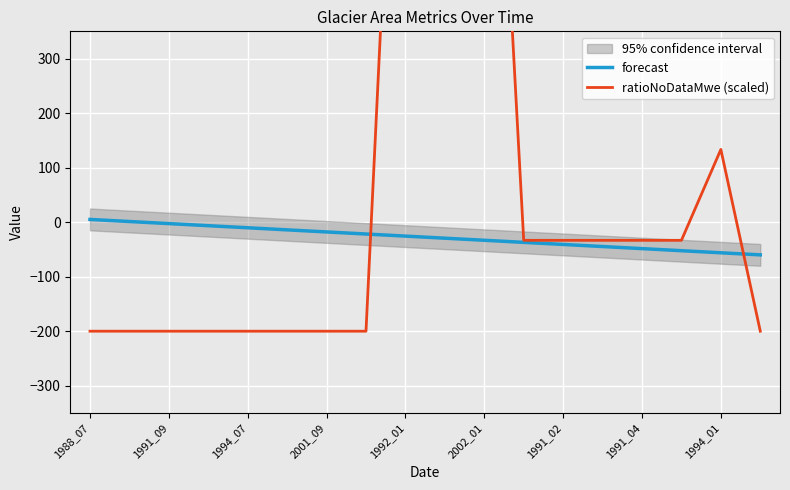

What is the lowest value of the forecast series?

-60.0